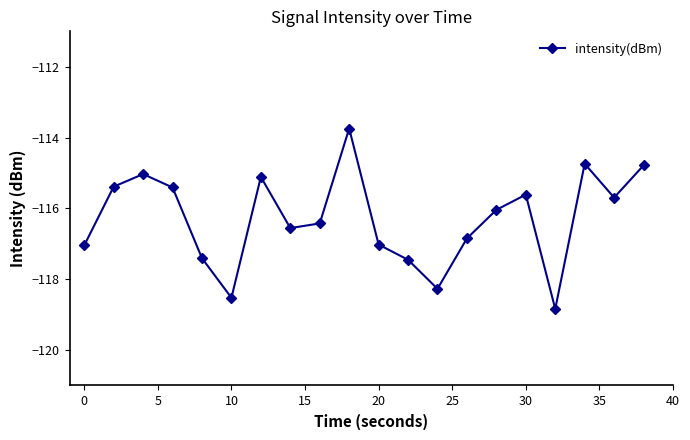

Count the number of categories in the chart.

20